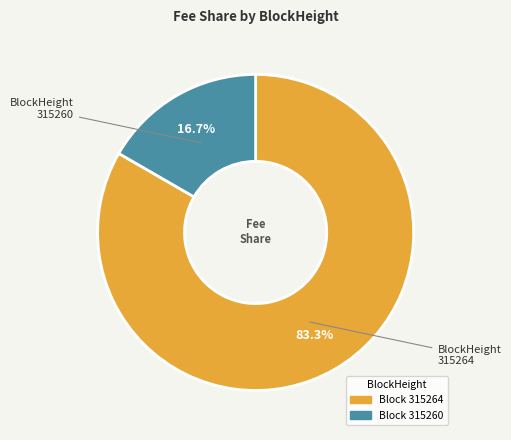

To the nearest percent, what is the difference between the largest and smallest slice percentages?

67%